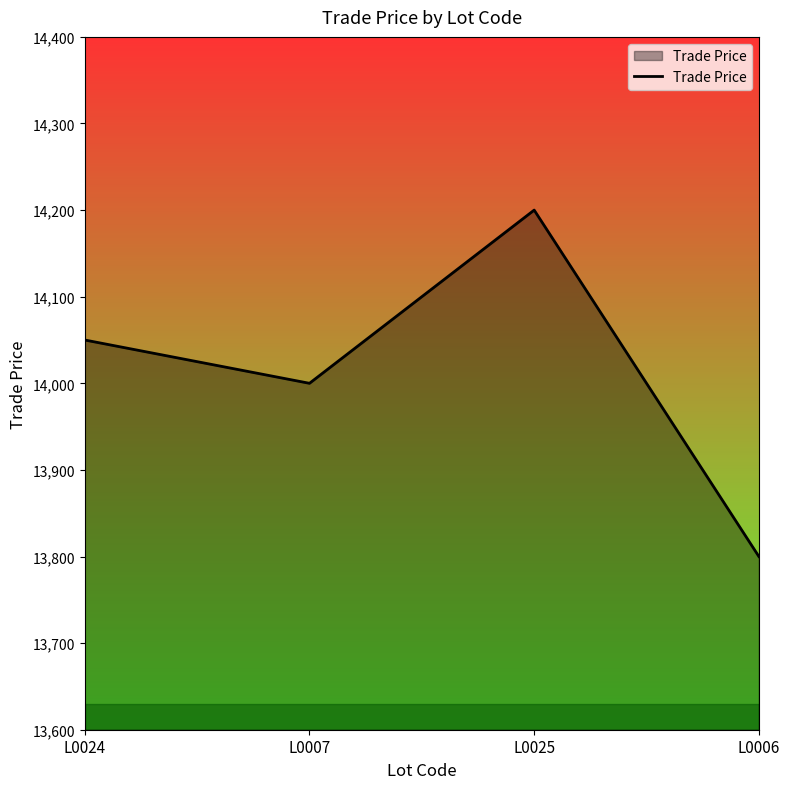

List the labels in order of value, smallest first.

L0006, L0007, L0024, L0025